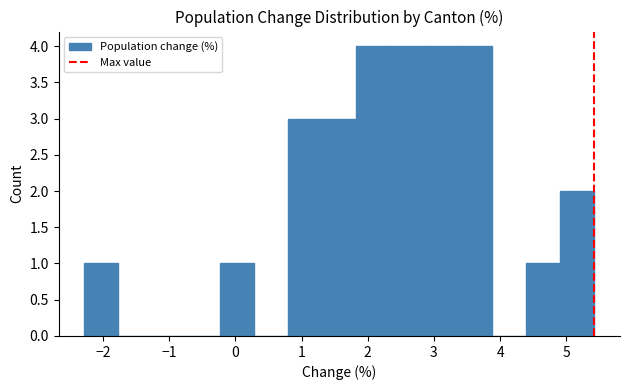

How tall is the bar that spans 4.4 to 4.9 on the x-axis? Neither the bar edges nor the heights are printed on the chart, so give them approximately, as read against the axes.

1